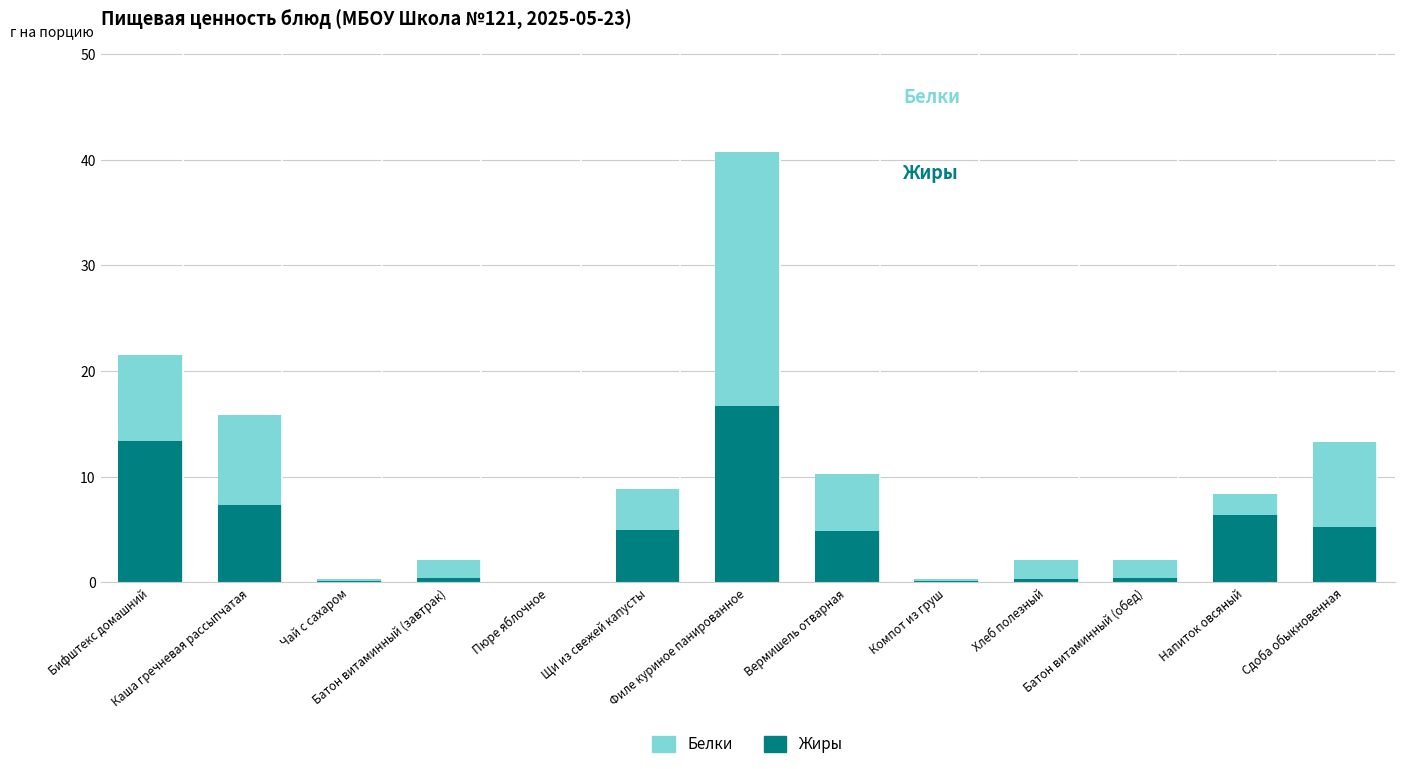

What is the highest value of the Жиры series?

16.7